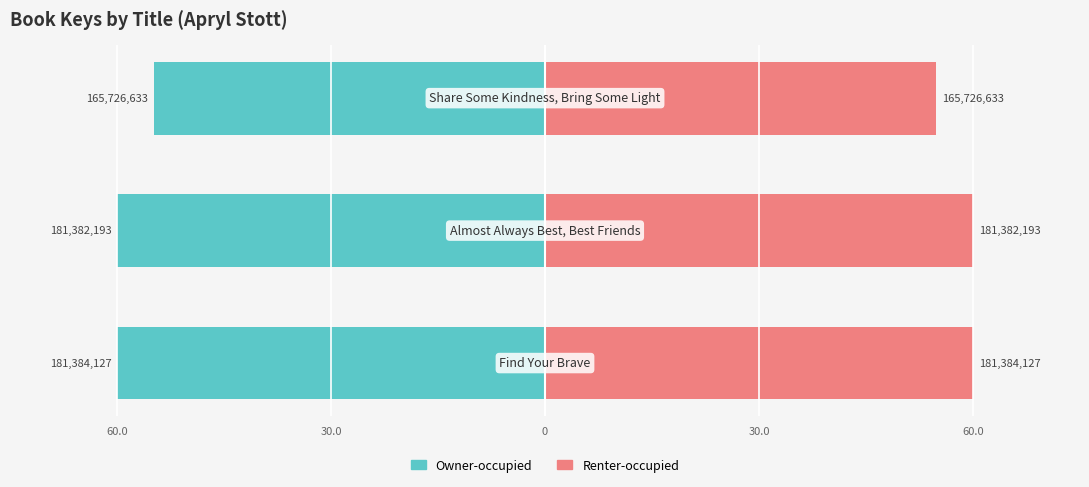

Reading left to right, extract all data points from this chart.

Owner-occupied: -60.0	-60.0	-54.8
Renter-occupied: 60.0	60.0	54.8